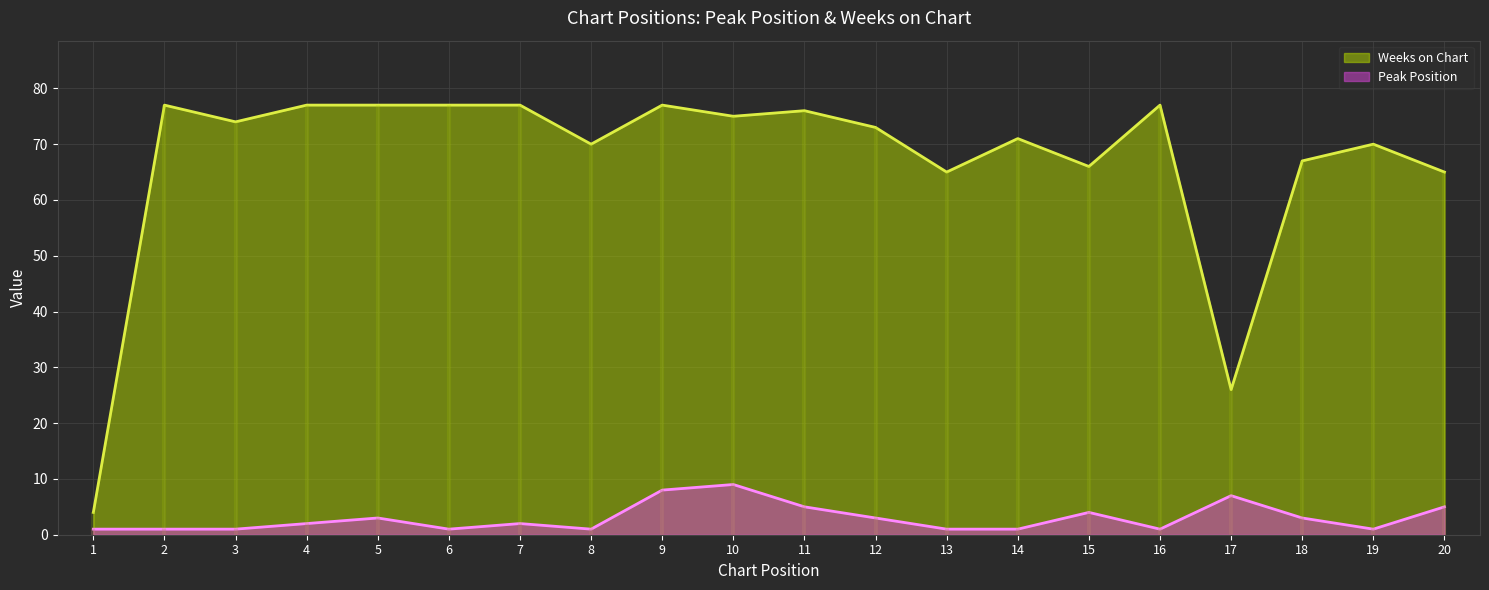

What is the total value across all series at 17?

33